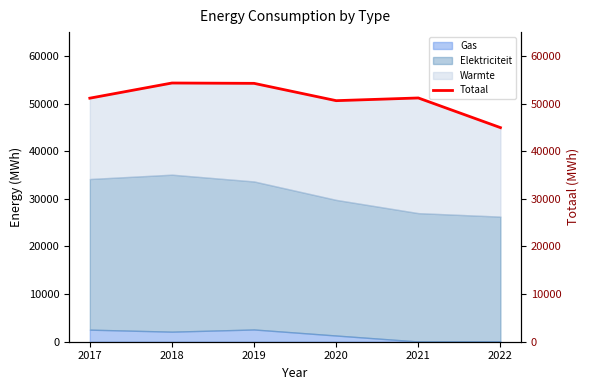

The value at 2018 is 88880. True or false?

False